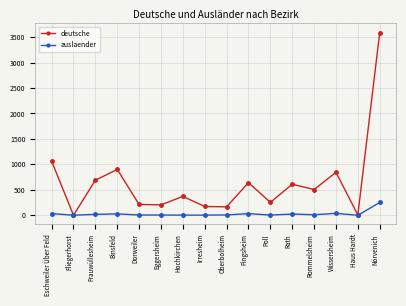

List the series in order of their overall mean, highest first.

deutsche, auslaender